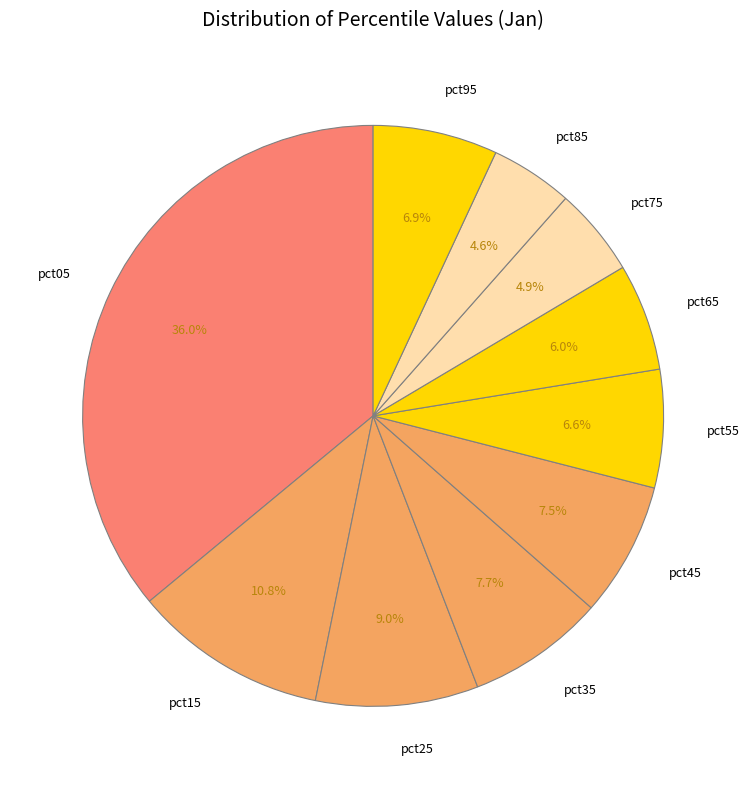

Which has a higher value, pct05 or pct25?

pct05